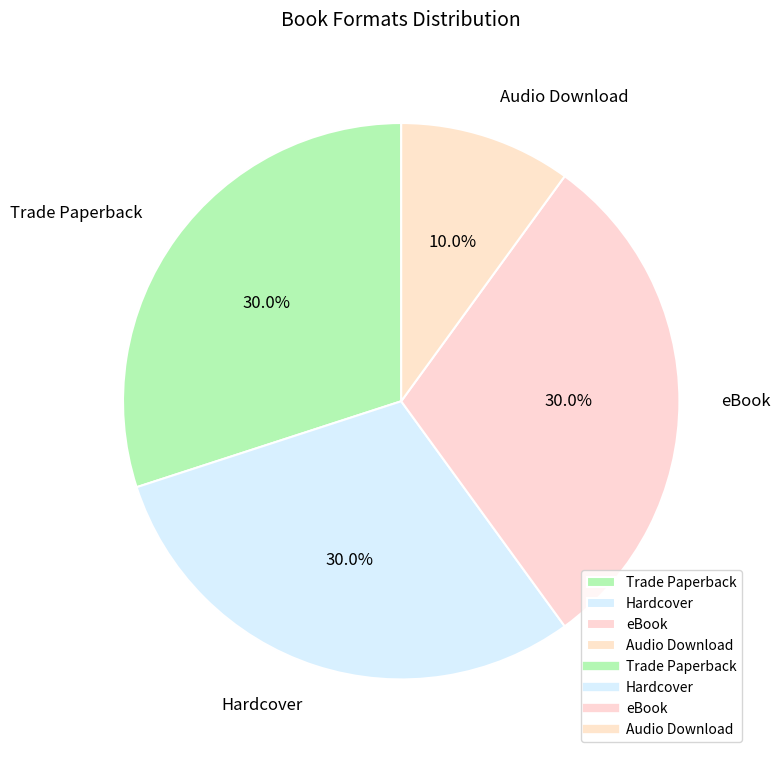

Is there any slice that represents more than half of the pie?

No